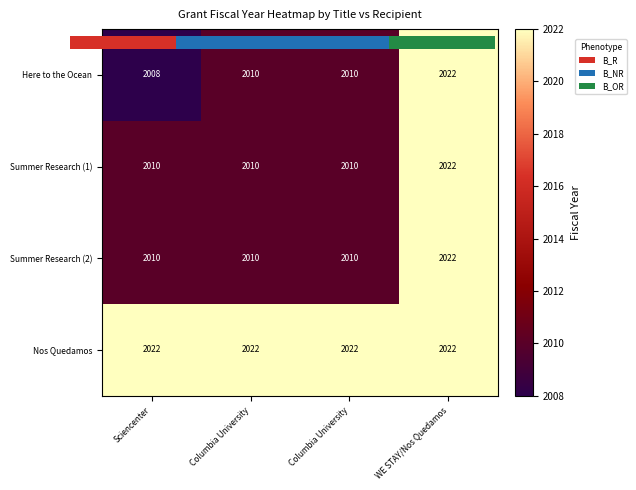

The value of Nos Quedamos at Sciencenter is 3109. True or false?

False